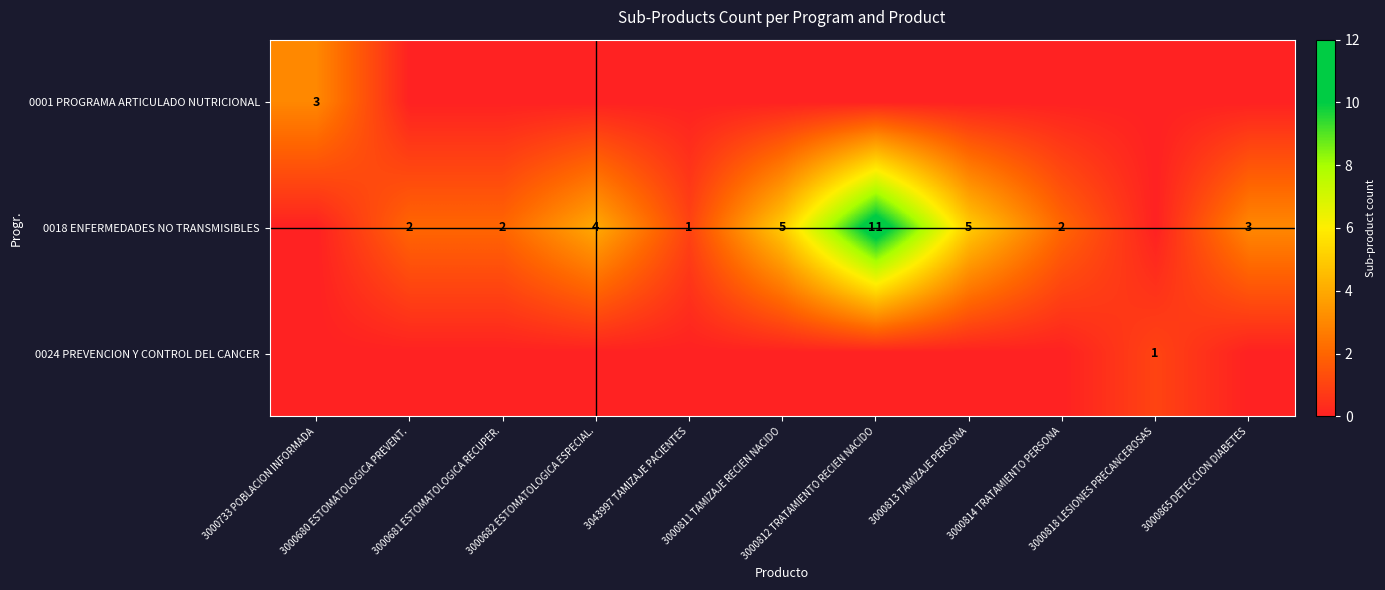

What is the difference between the maximum and minimum values in the 0001 PROGRAMA ARTICULADO NUTRICIONAL series?

3